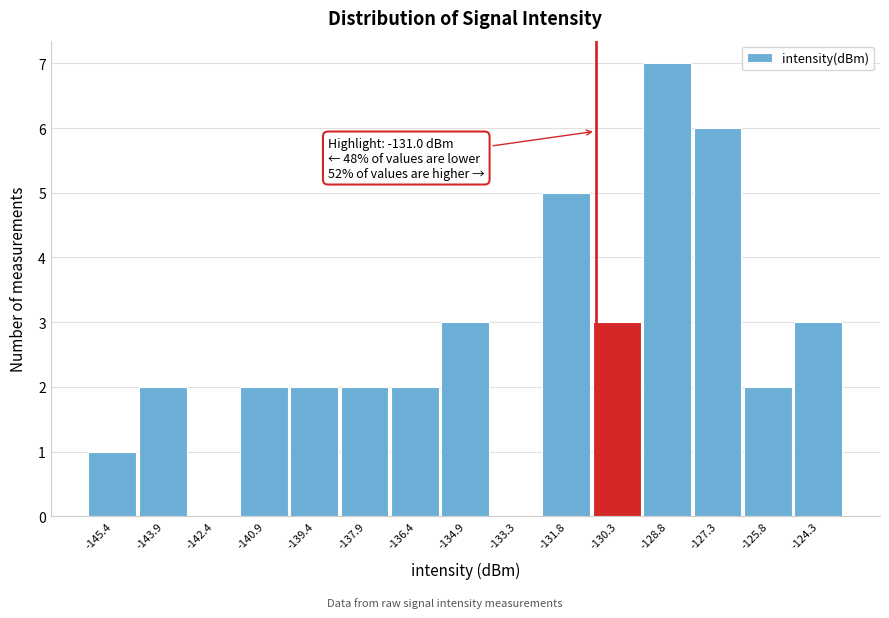

Over which range of the x-axis is the bar tallest?

-129.6 to -128.0